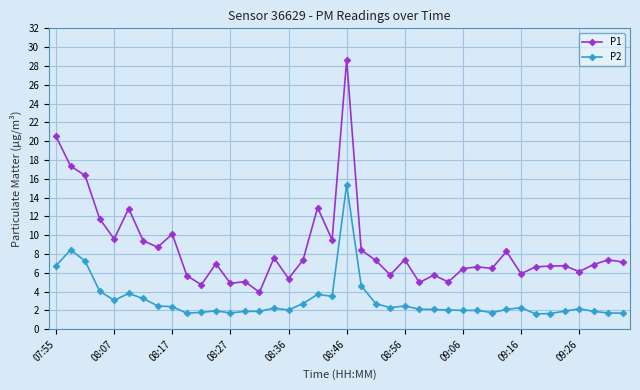

Rank the series by their maximum value, from lowest to highest.

P2, P1